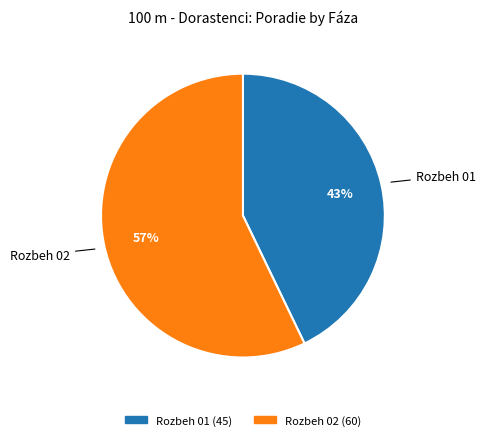

Is there a majority slice in this chart?

Yes